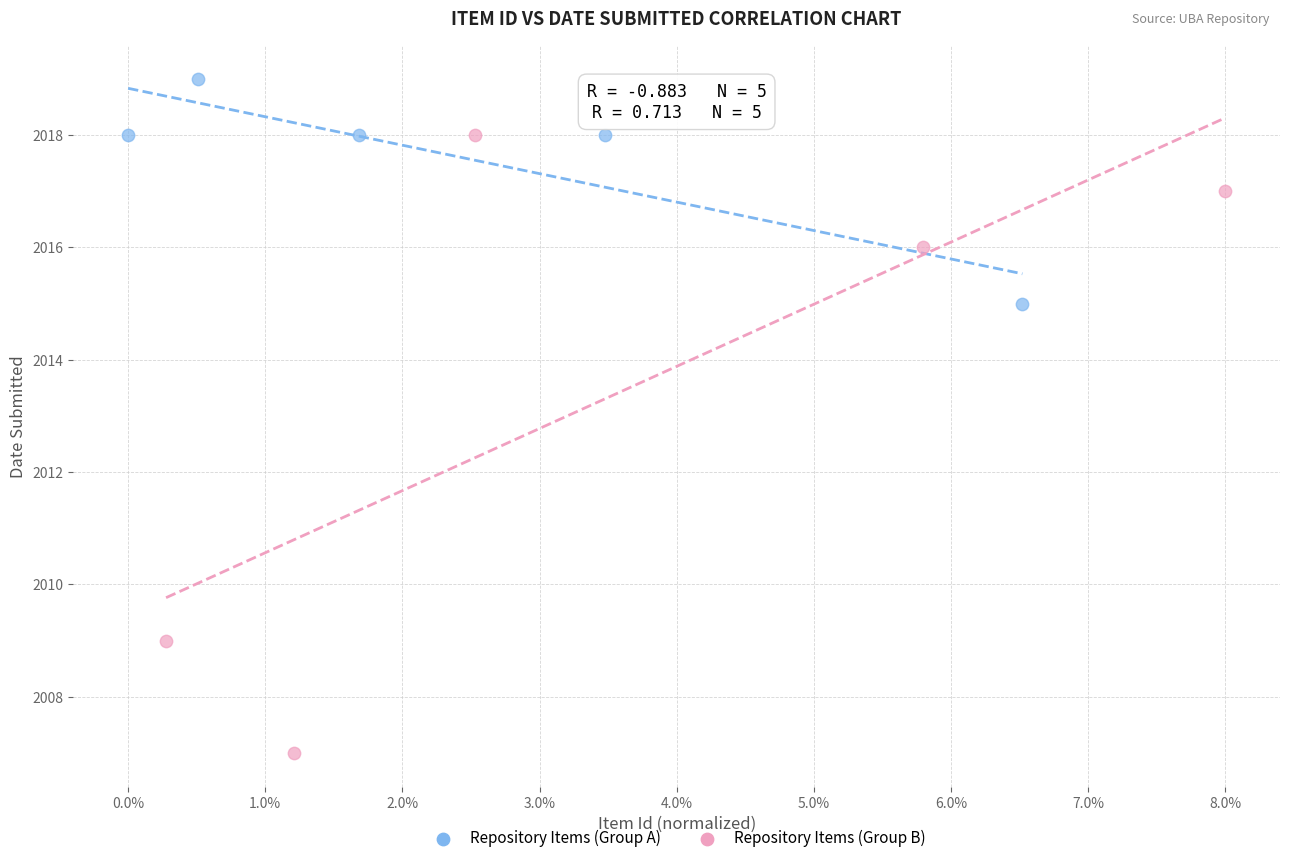

Which series contains the highest Y value?

Repository Items (Group A)